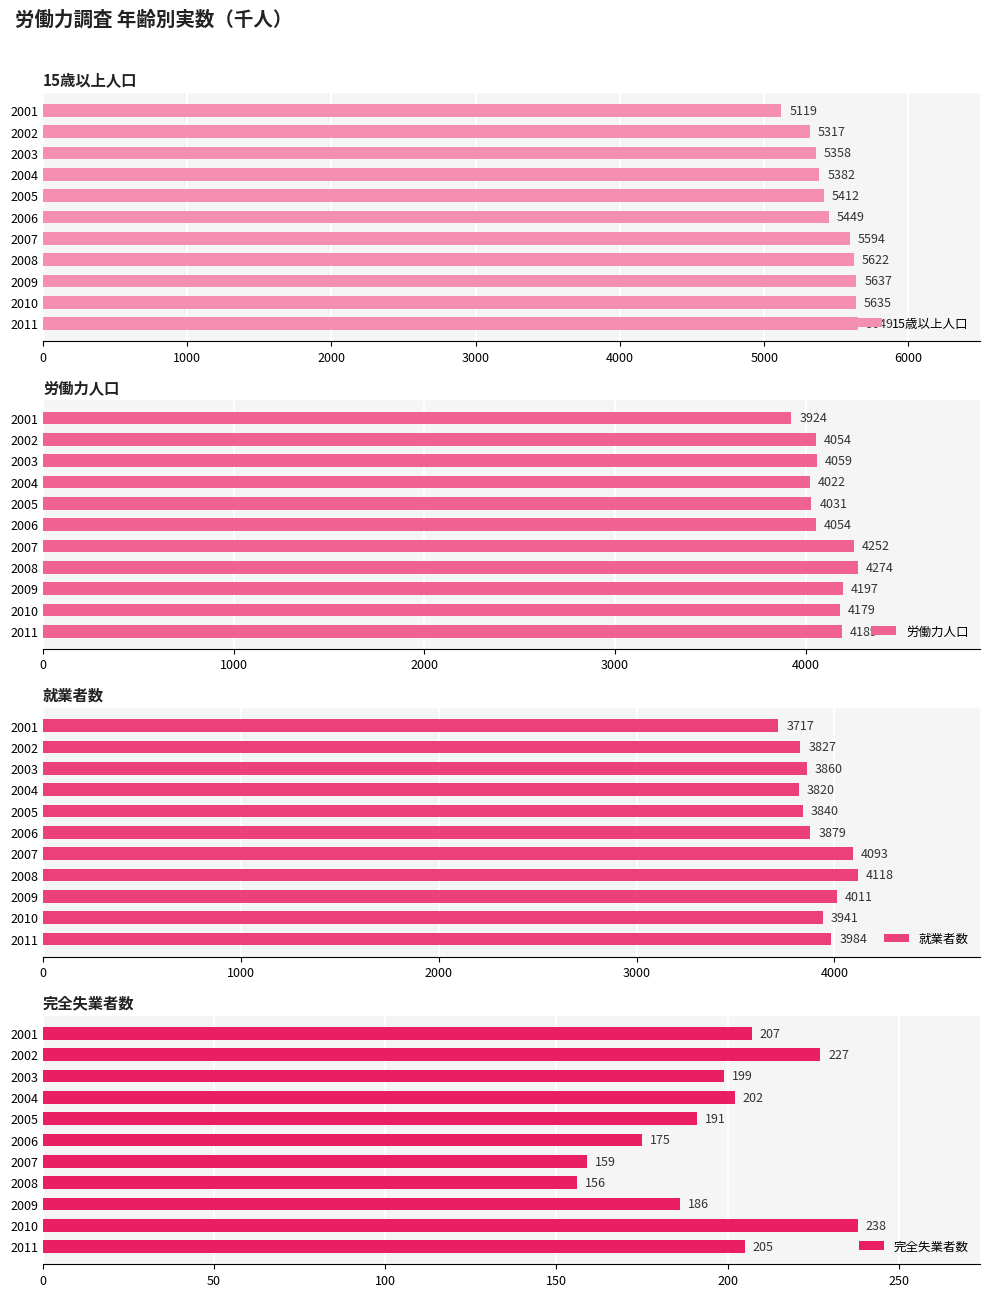

Is it true that 労働力人口 equals 5578 at 2010?

False